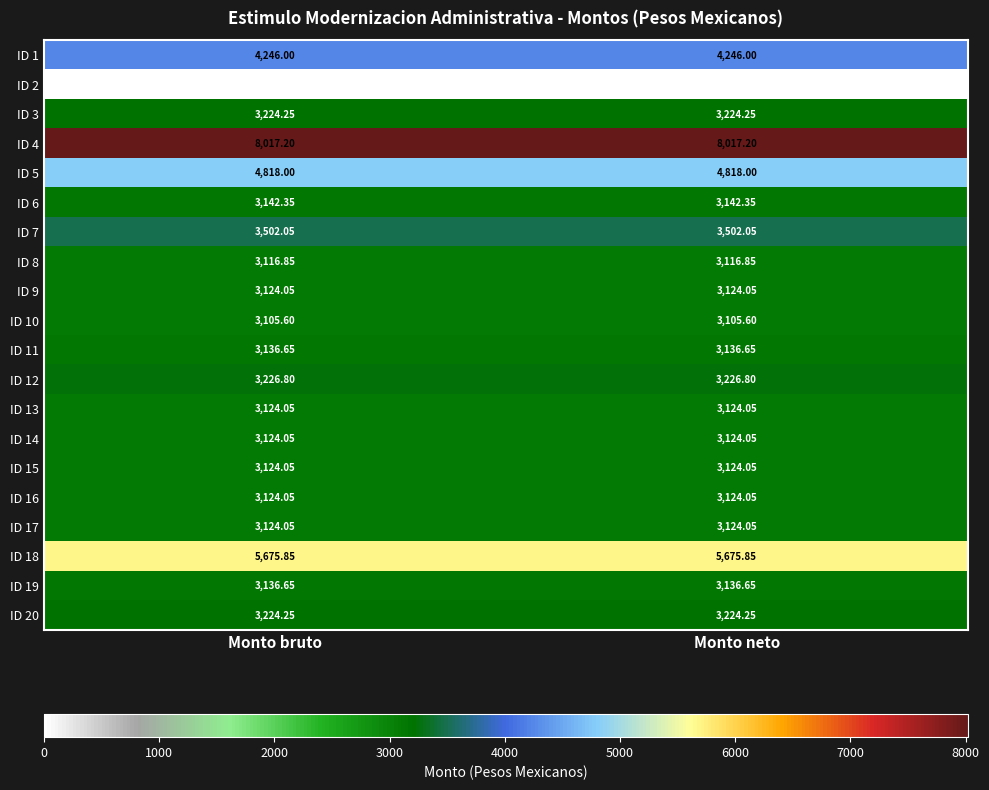

Count the number of categories in the chart.

2